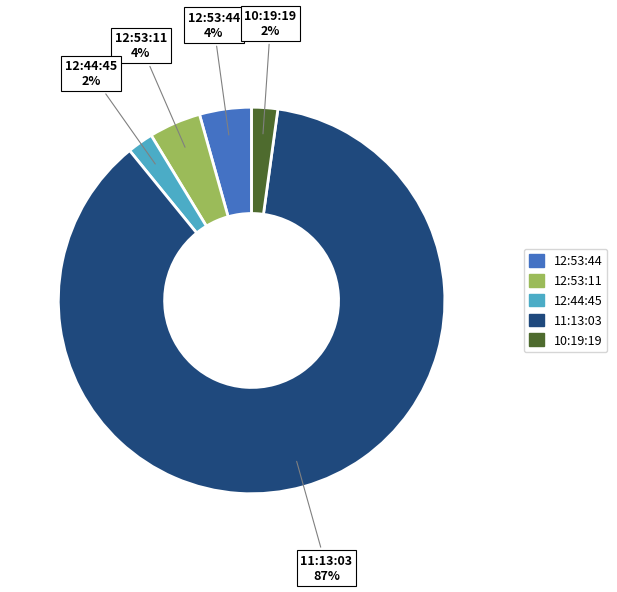

Is there any slice that represents more than half of the pie?

Yes